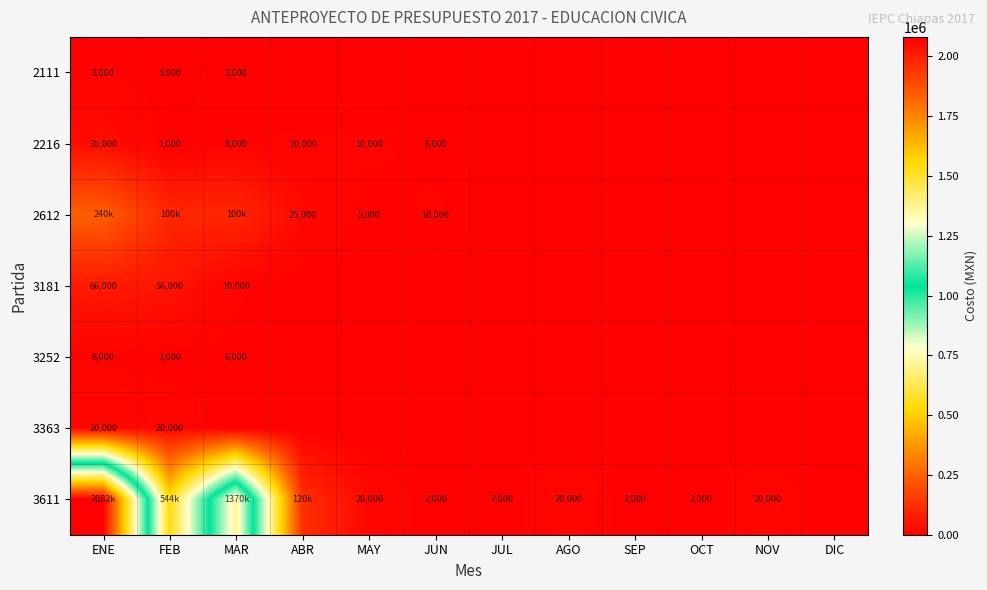

True or false: 3611 has a value of 2000 at JUN.

True